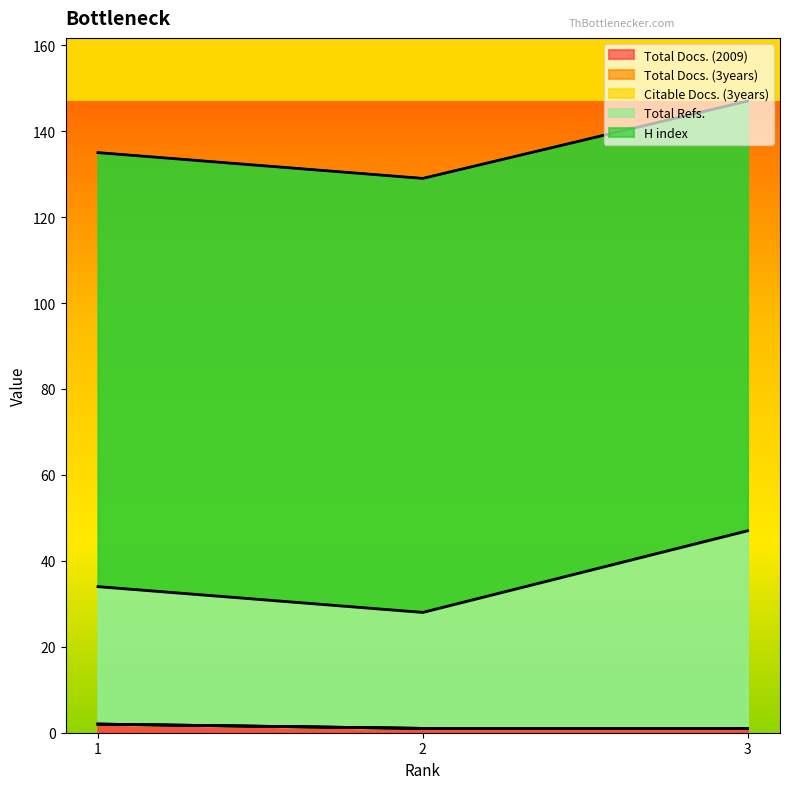

What are all the series names shown in the legend?

Total Docs. (2009), Total Docs. (3years), Citable Docs. (3years), Total Refs., H index